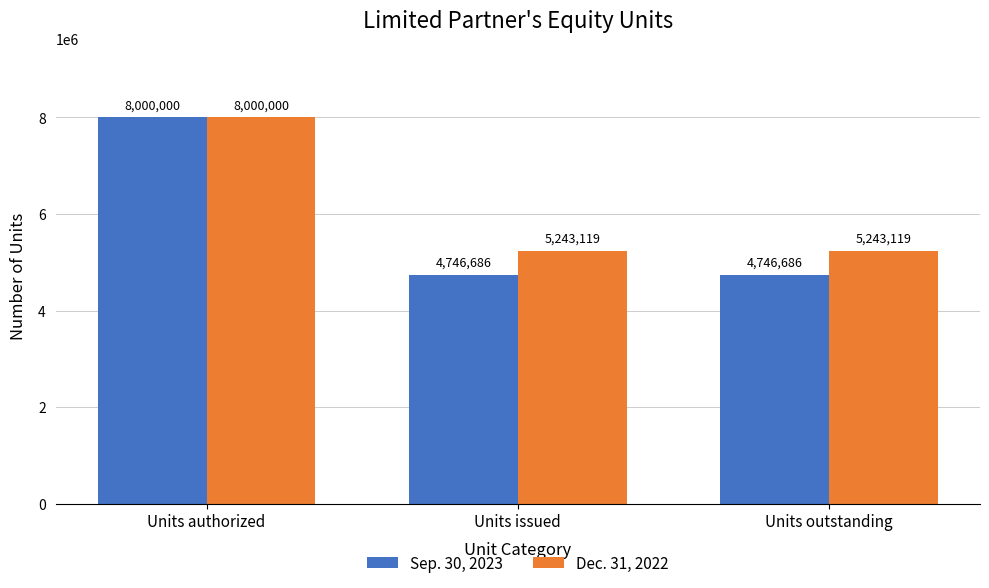

Reading left to right, list all the values displayed in this chart.

Sep. 30, 2023: Units authorized=8000000	Units issued=4746686	Units outstanding=4746686
Dec. 31, 2022: Units authorized=8000000	Units issued=5243119	Units outstanding=5243119